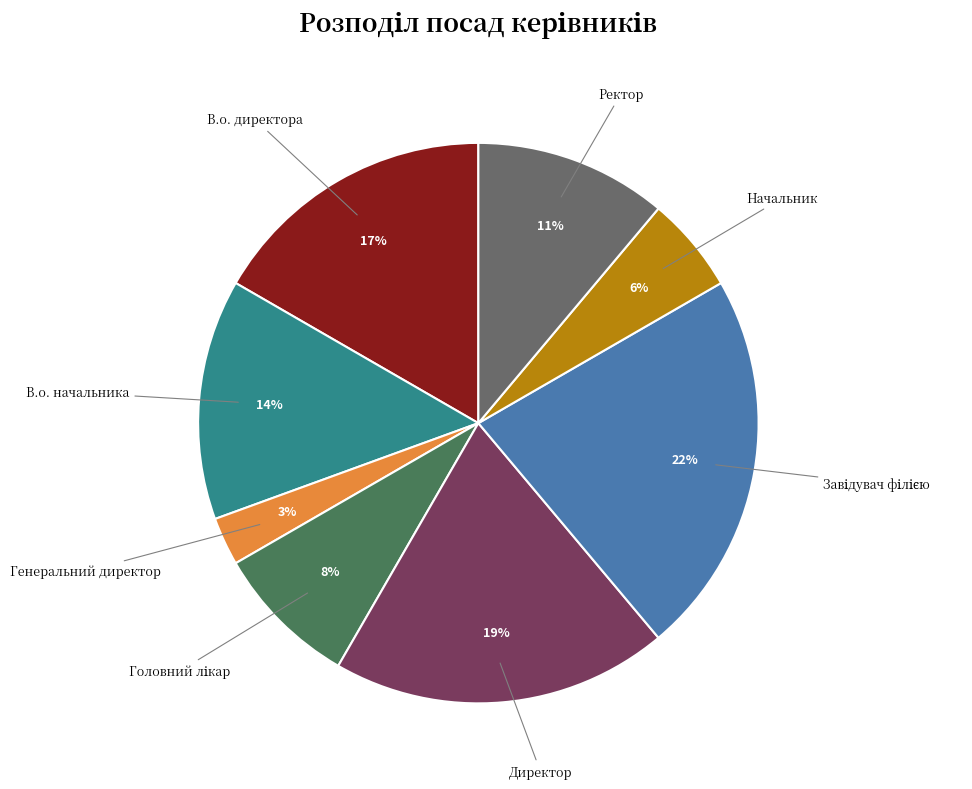

Does Ректор represent more than half of the total?

No